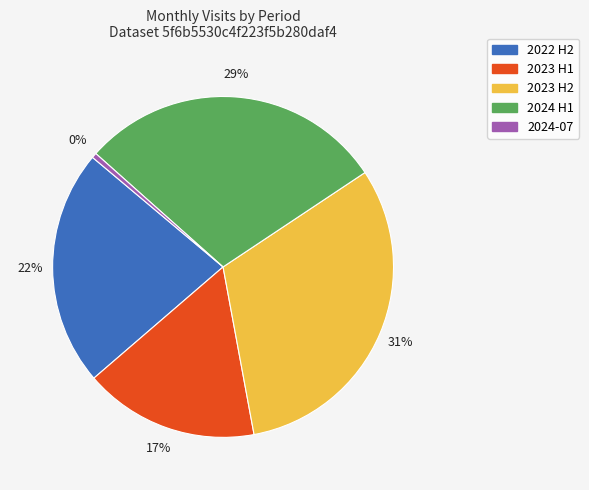

How many slices are in this pie chart?

5